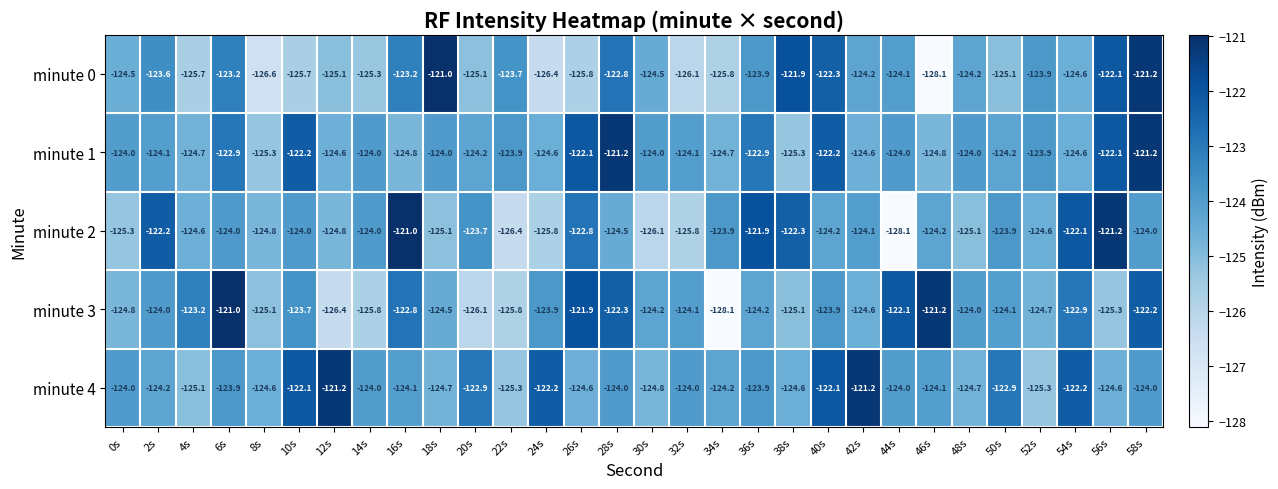

What is the lowest value of the minute 4 series?

-125.3